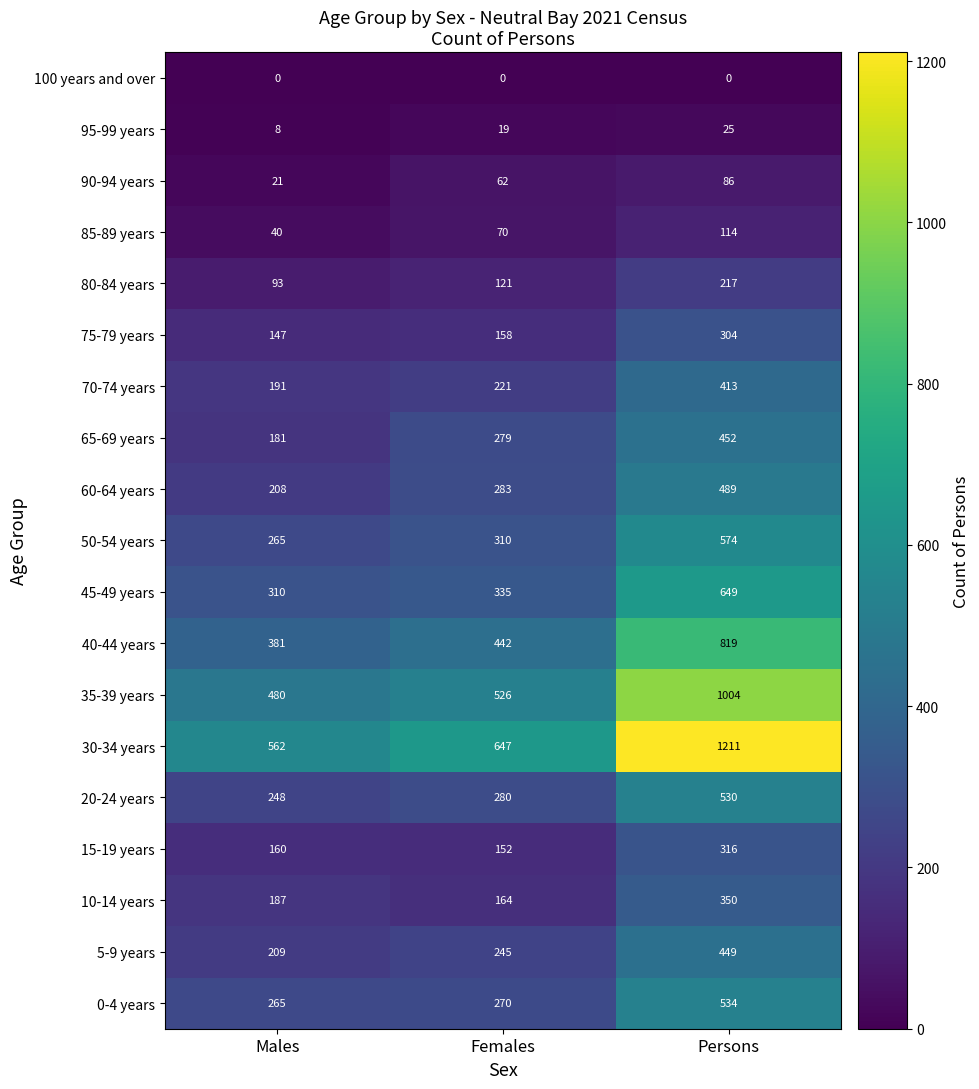

True or false: 45-49 years has a value of 649 at Persons.

True